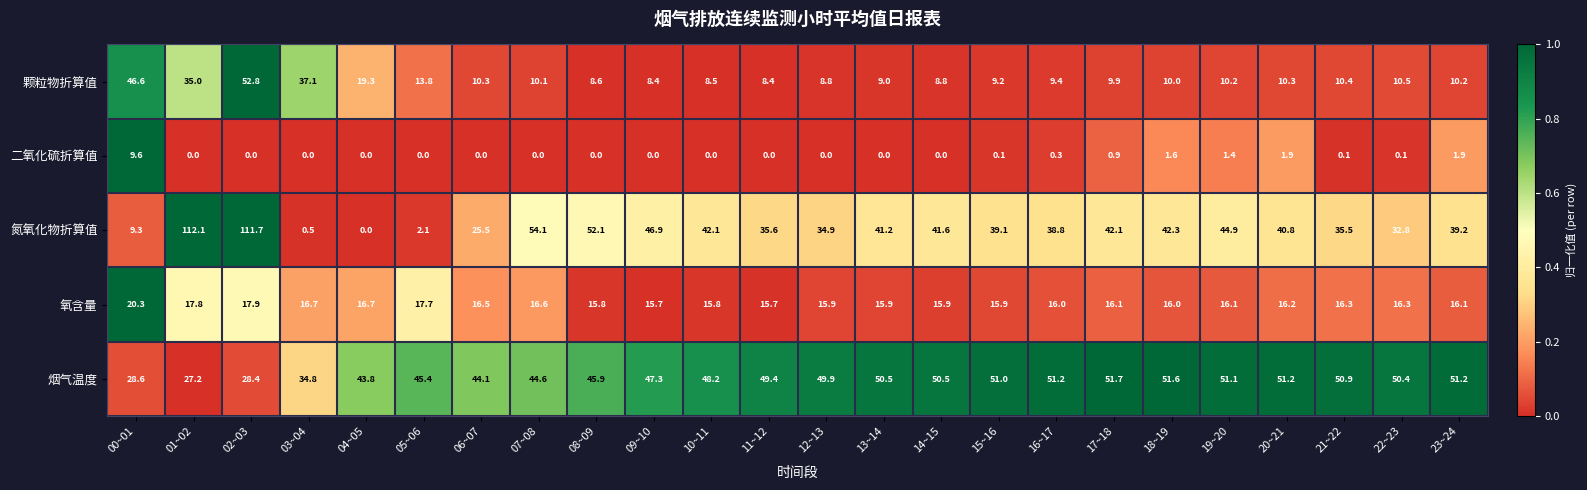

At which category is the sum across all series the highest?

02~03